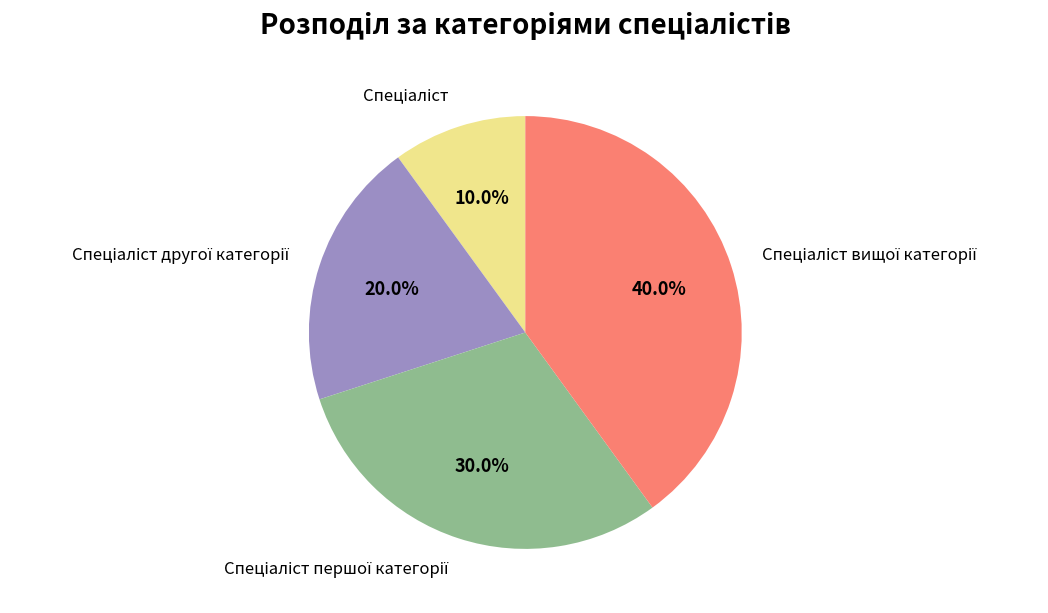

Does any single category account for the majority?

No